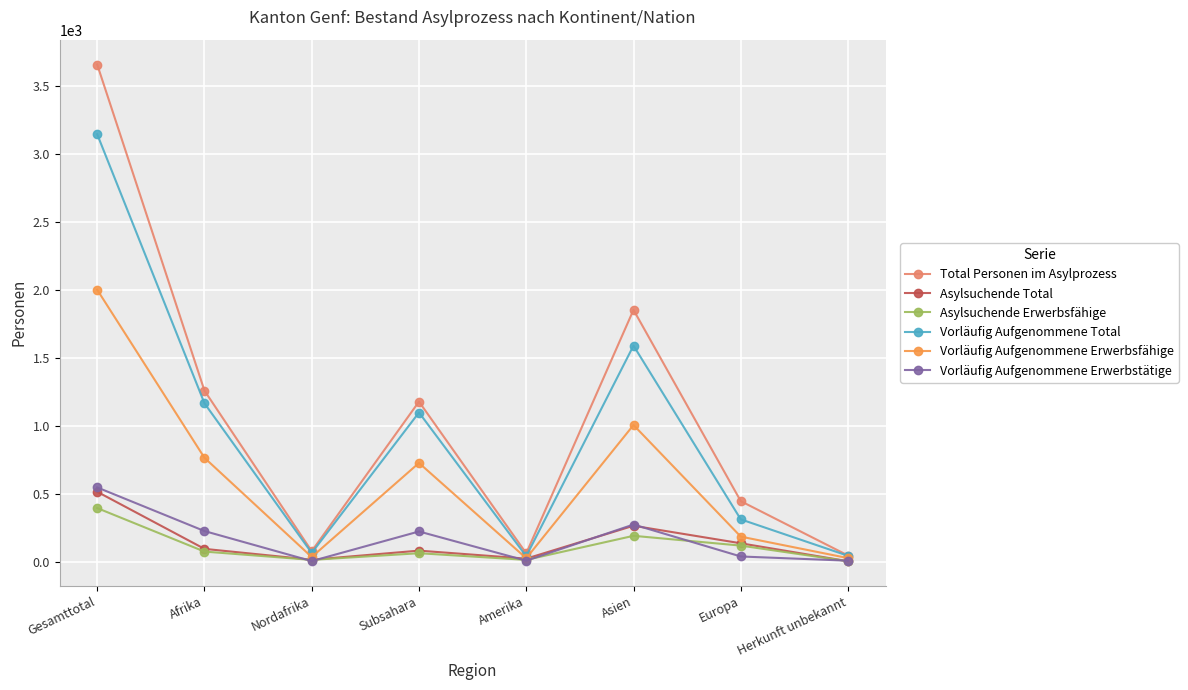

What is the label of the 2nd point from the right?

Europa